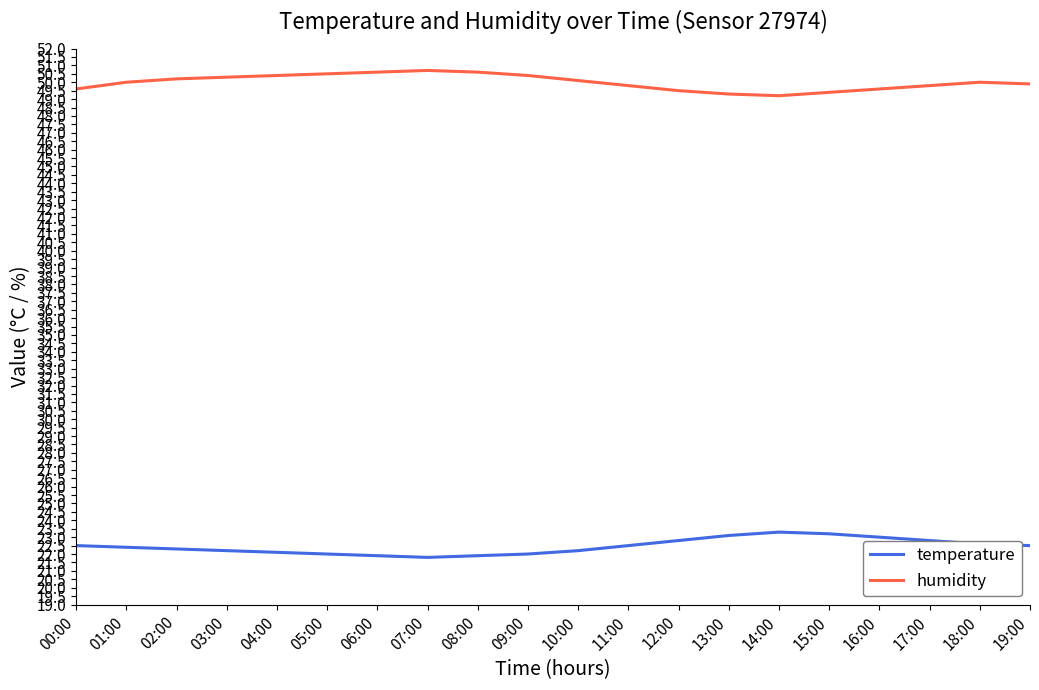

True or false: humidity and temperature intersect in this chart.

False